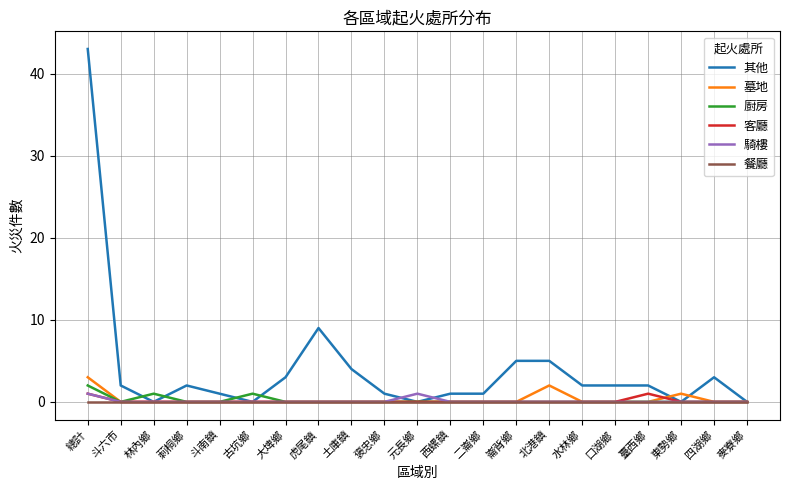

Which series has the largest total across all categories?

其他